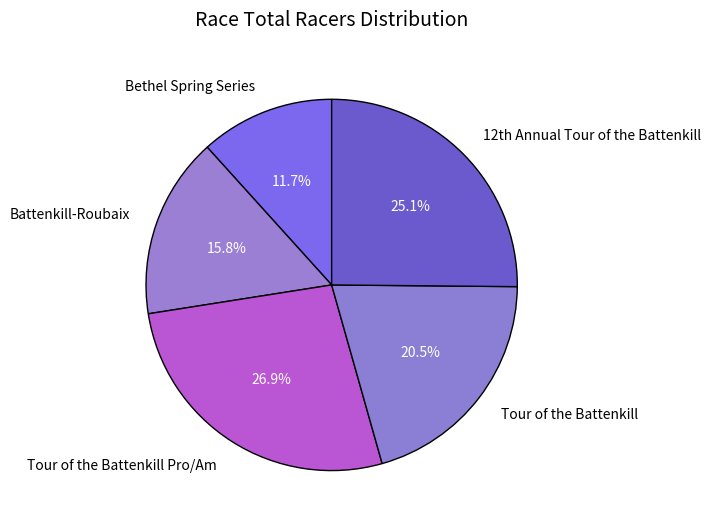

Rank the categories by value from lowest to highest.

Bethel Spring Series, Battenkill-Roubaix, Tour of the Battenkill, 12th Annual Tour of the Battenkill, Tour of the Battenkill Pro/Am